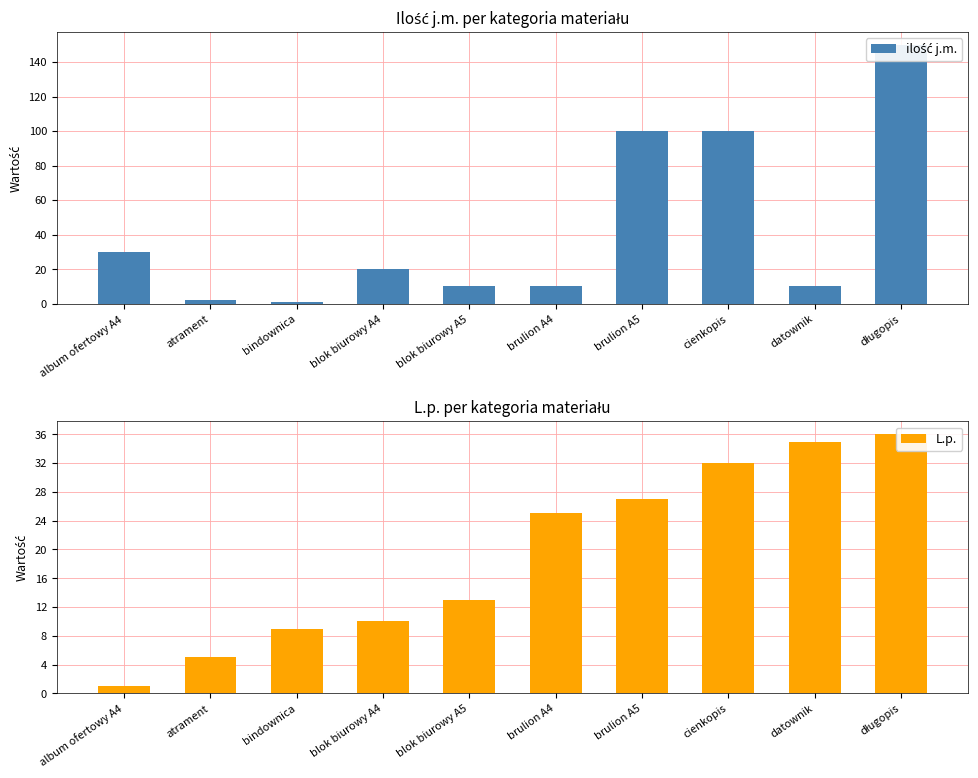

Read the ilość j.m. value at album ofertowy A4.

30